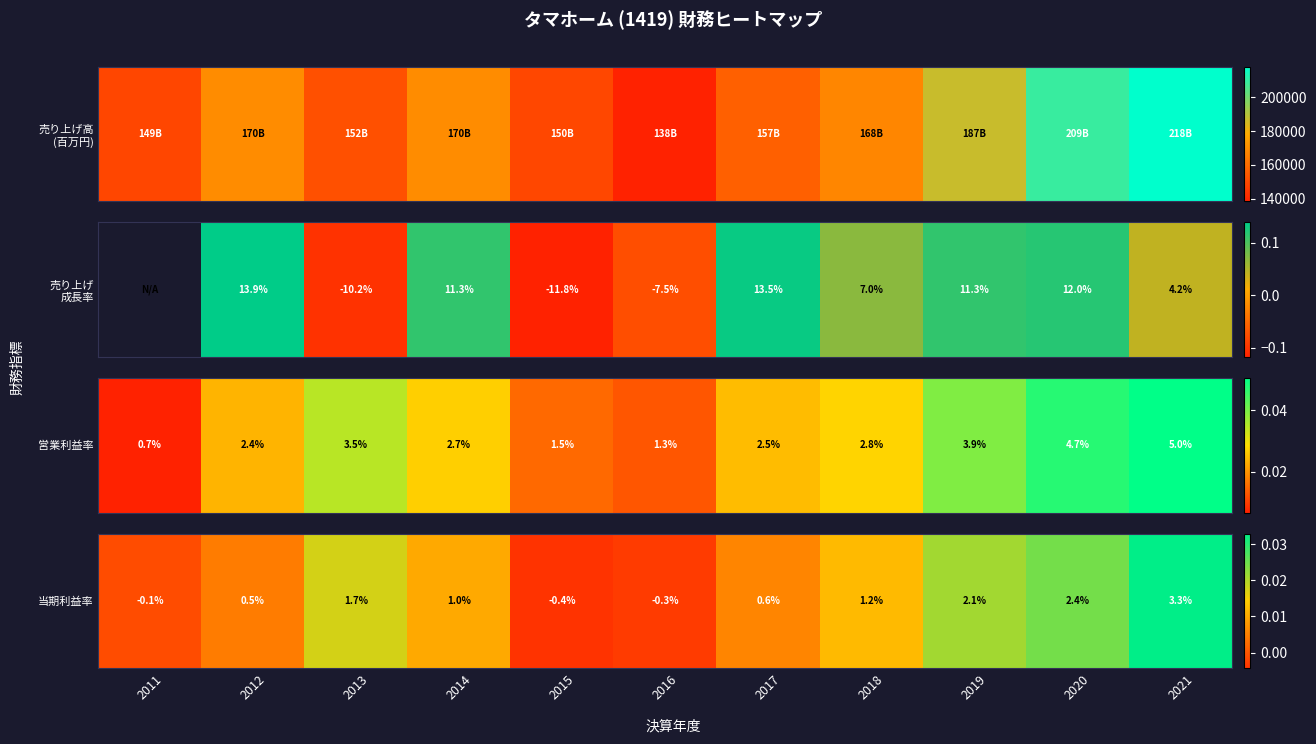

Which label corresponds to the smallest value in the chart?

2015